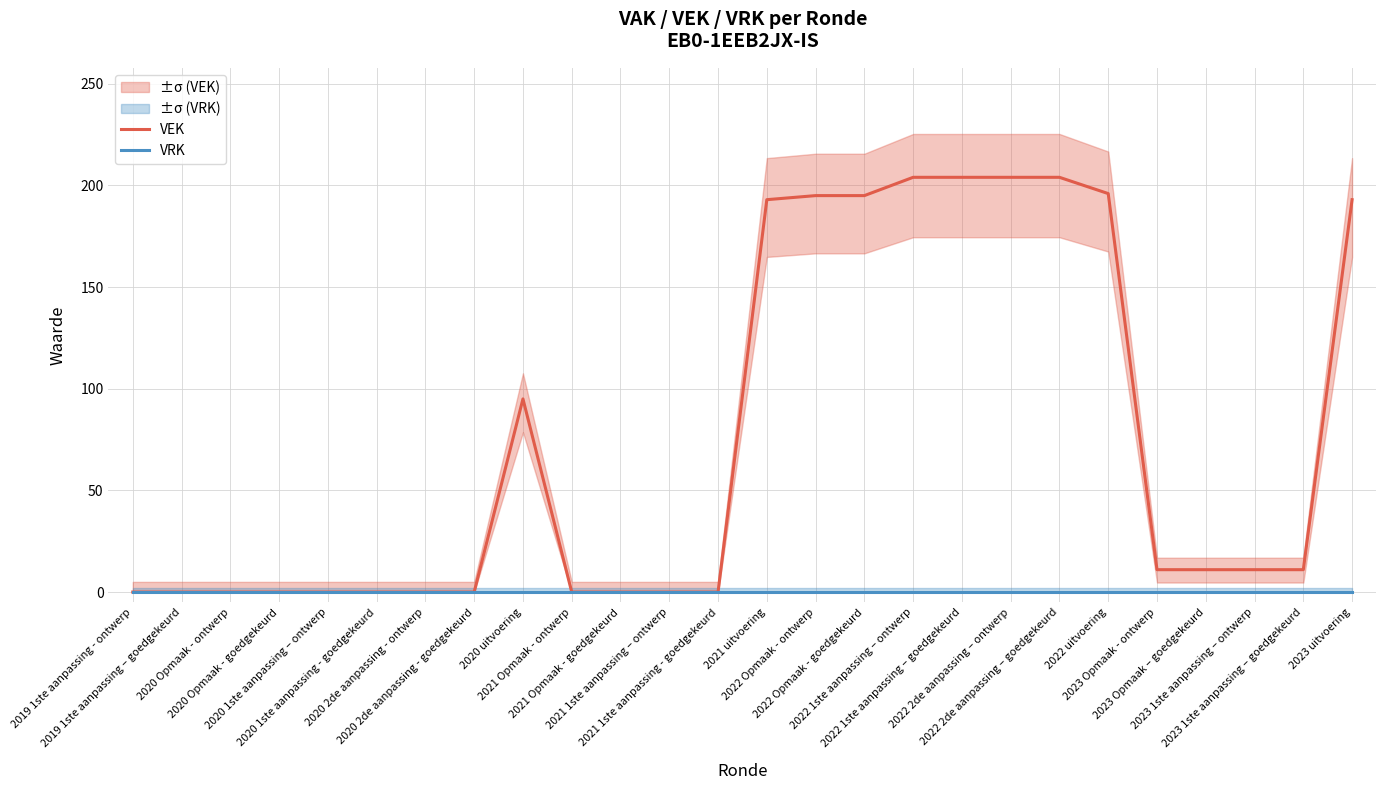

Rank the series at 2022 2de aanpassing – goedgekeurd from lowest to highest value.

VRK, VEK